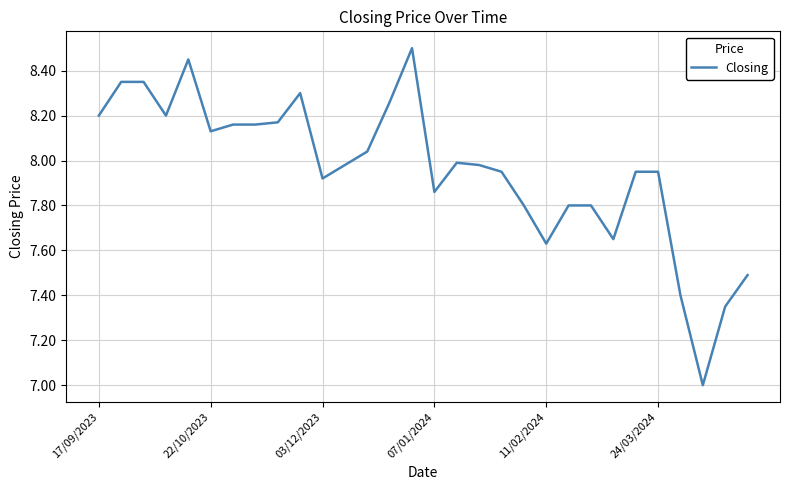

What is the greatest value displayed?

8.5